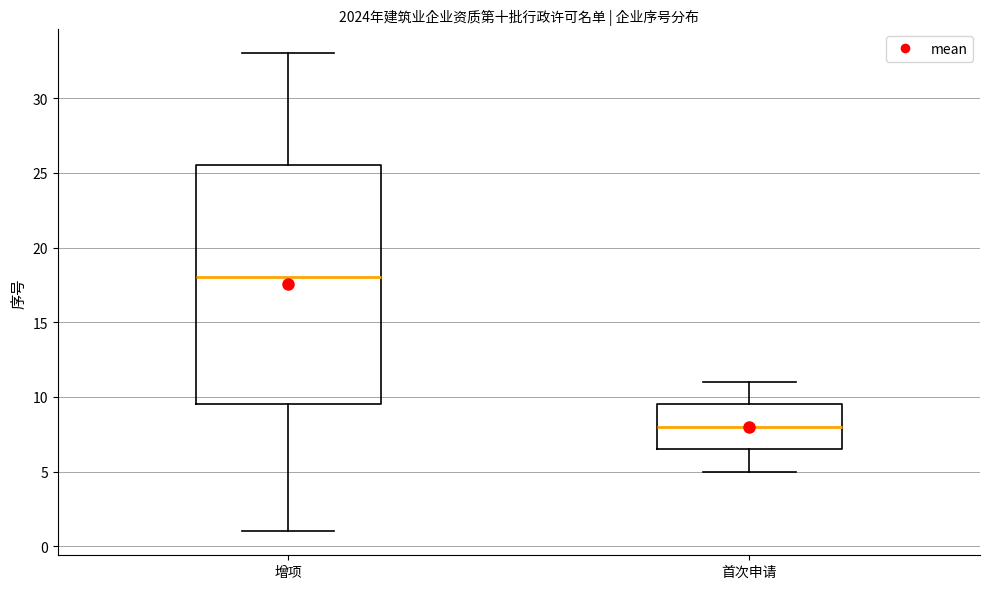

Which box is the tallest, from its lower edge to its upper edge?

增项